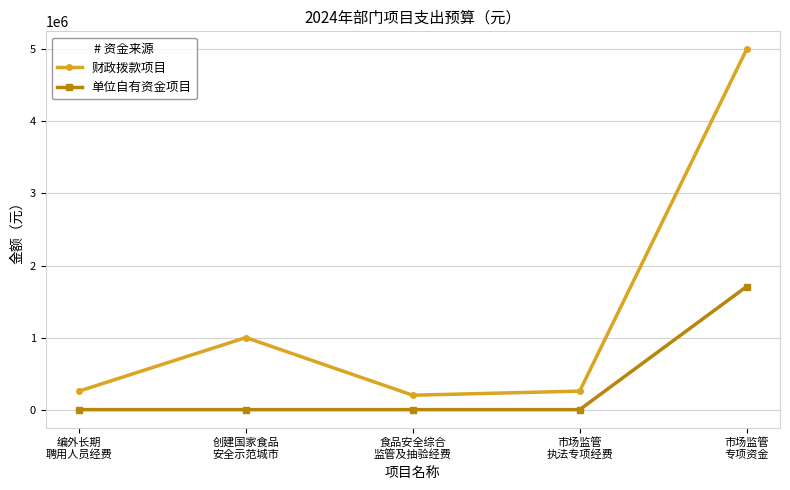

Does the chart display data point markers on the line(s)?

Yes